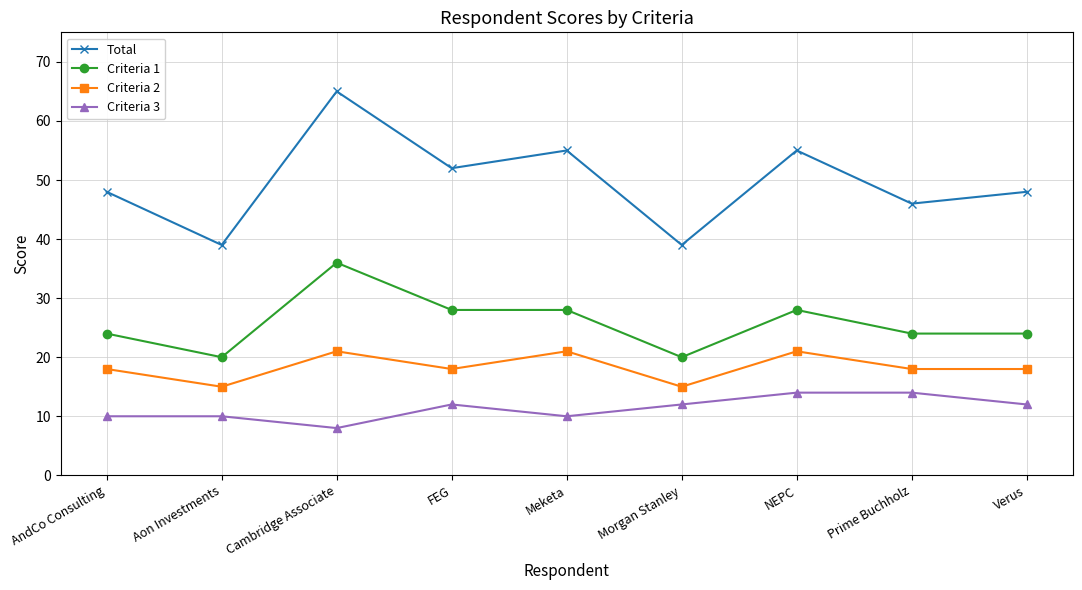

Which series has the largest total across all categories?

Total